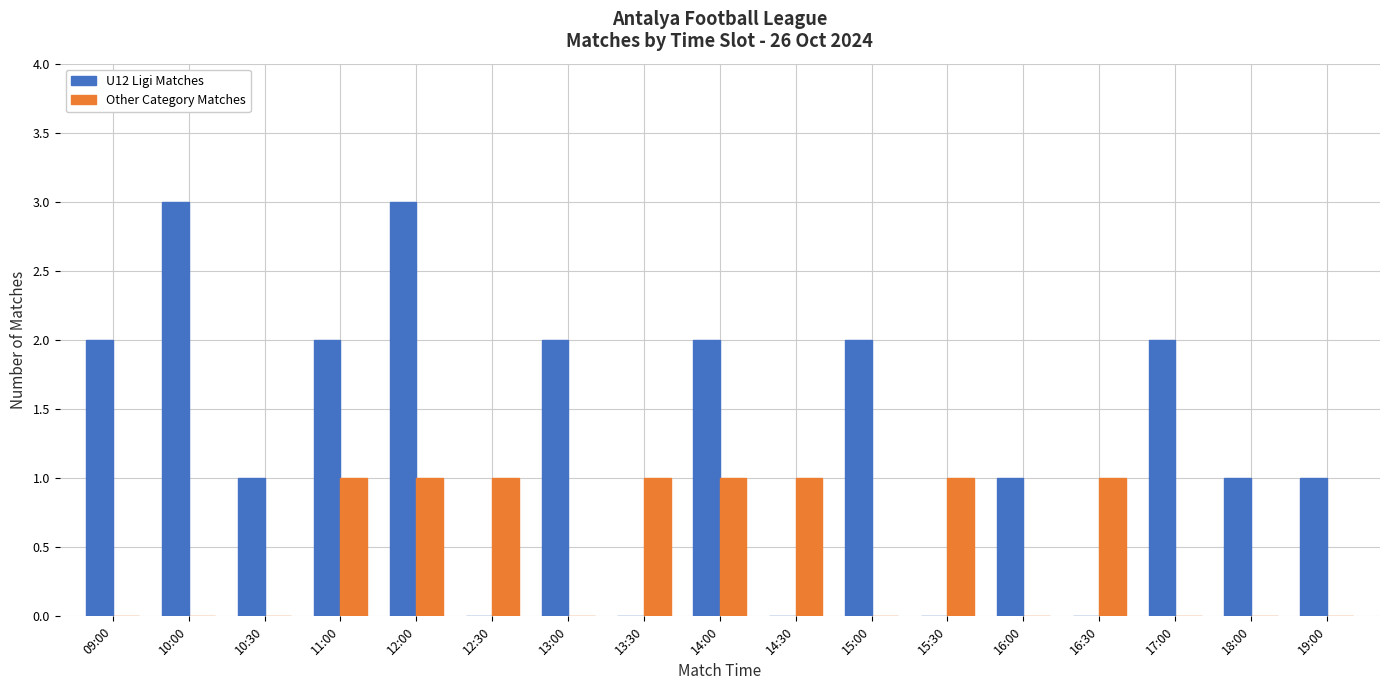

What is the maximum value for U12 Ligi Matches?

3